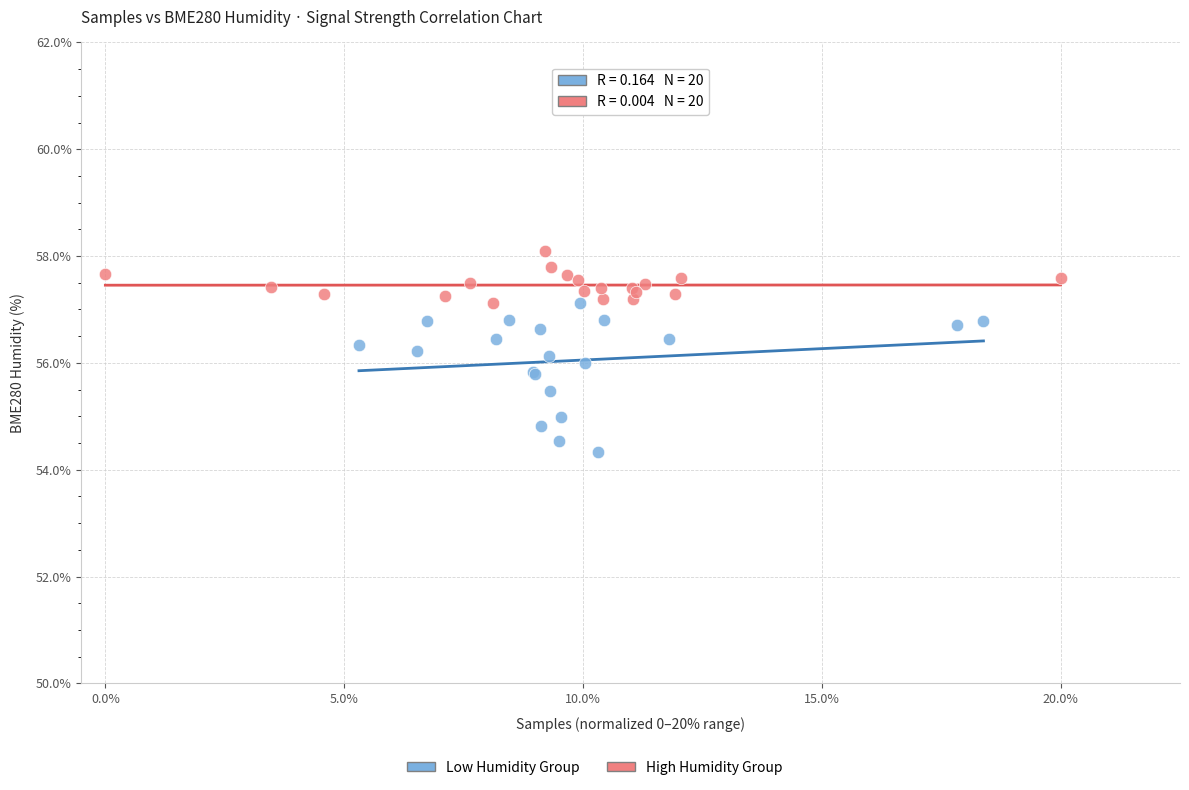

Which series reaches the minimum Y coordinate?

Low Humidity Group